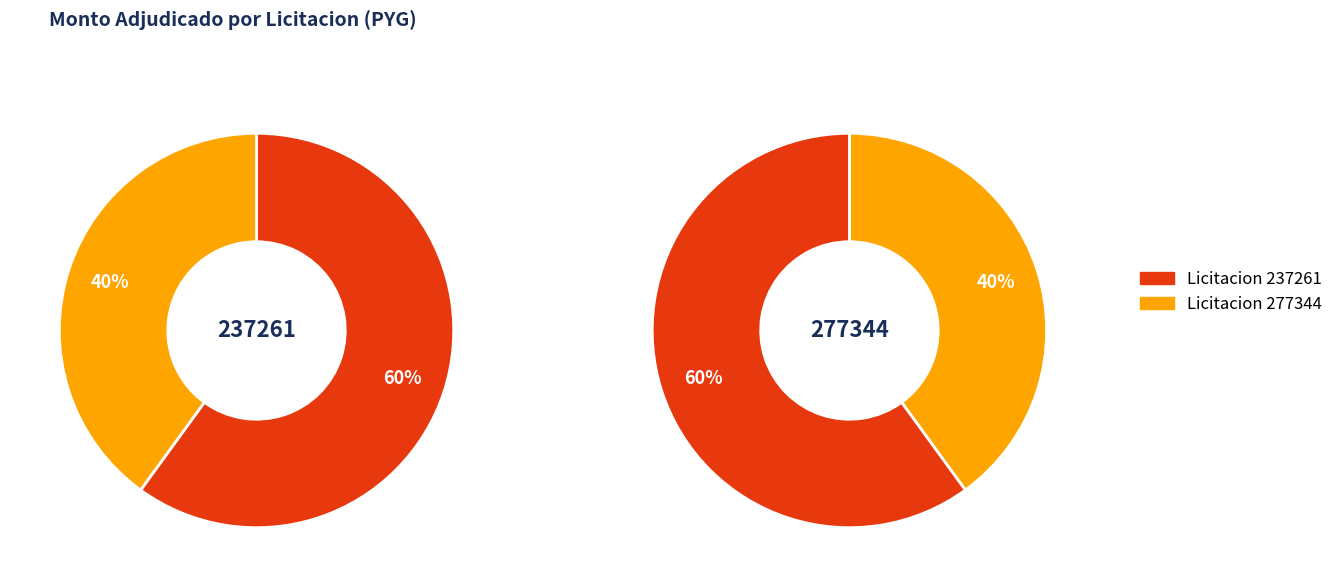

Is it true that 237261-armoa-samaniego-carmen-beatriz-9 is 49% of the pie?

False